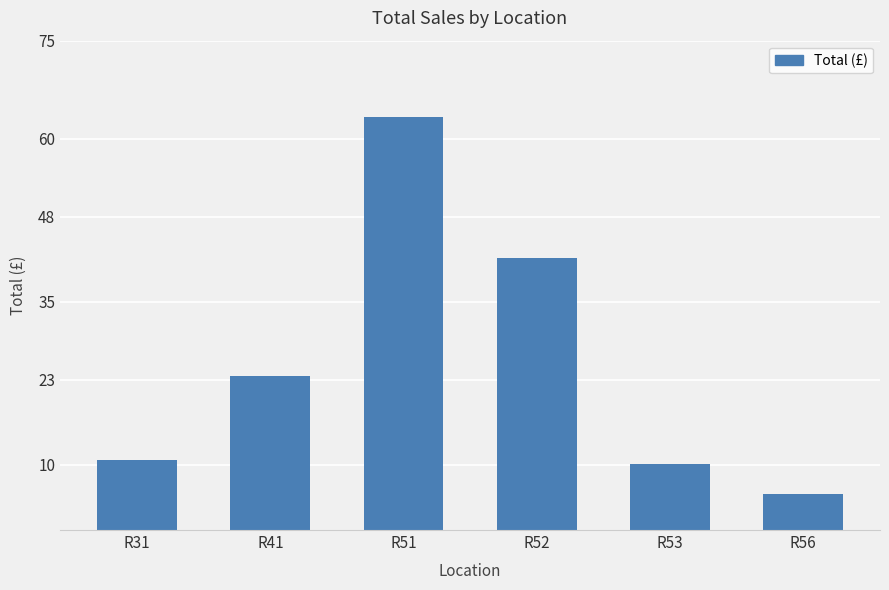

What is the change in value from R51 to R52?

-21.6